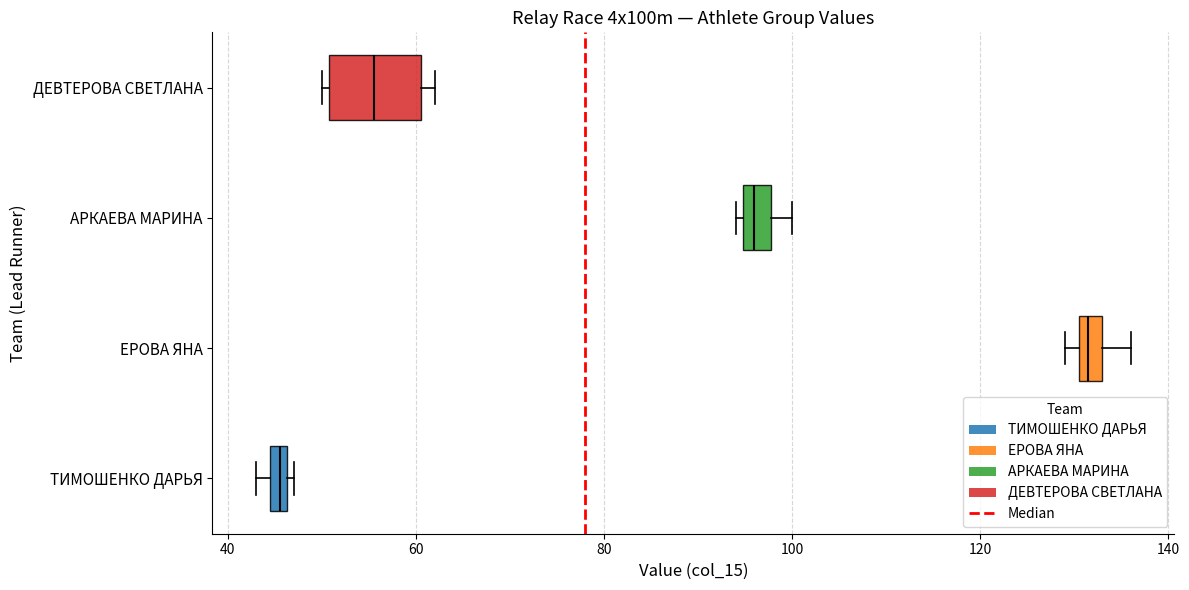

Where is the right edge of the box for ТИМОШЕНКО ДАРЬЯ on the x-axis? The values are not printed on the chart, so give them approximately, as read against the axis.

46